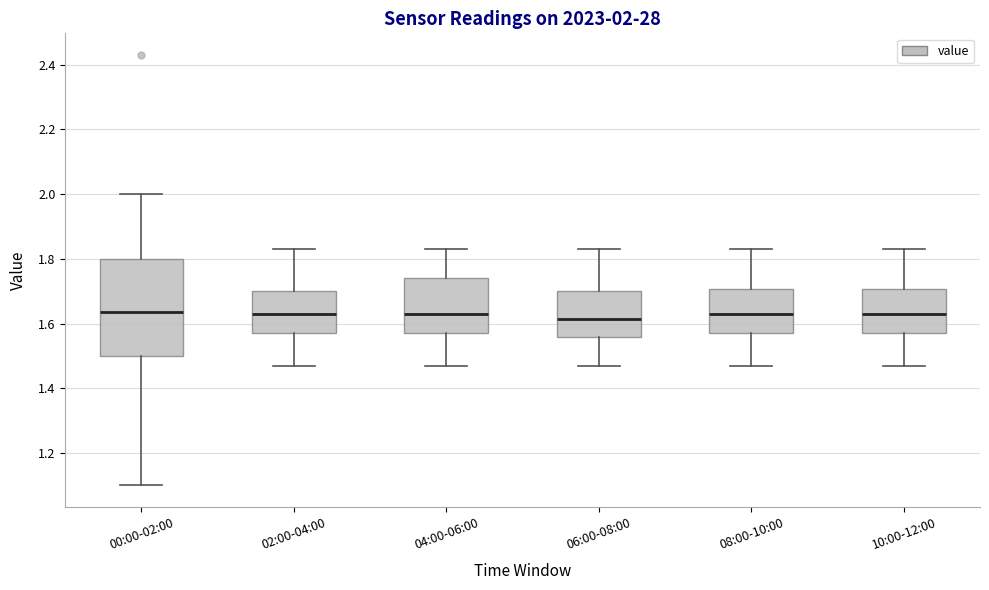

Comparing the boxes themselves (not the whiskers), which one is the tallest?

00:00-02:00